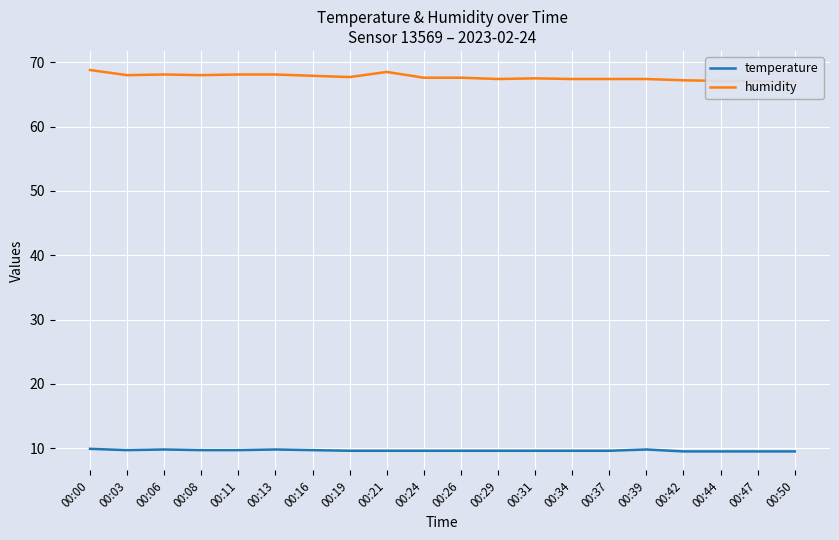

Between 00:03 and 00:29, which series saw the biggest shift?

humidity